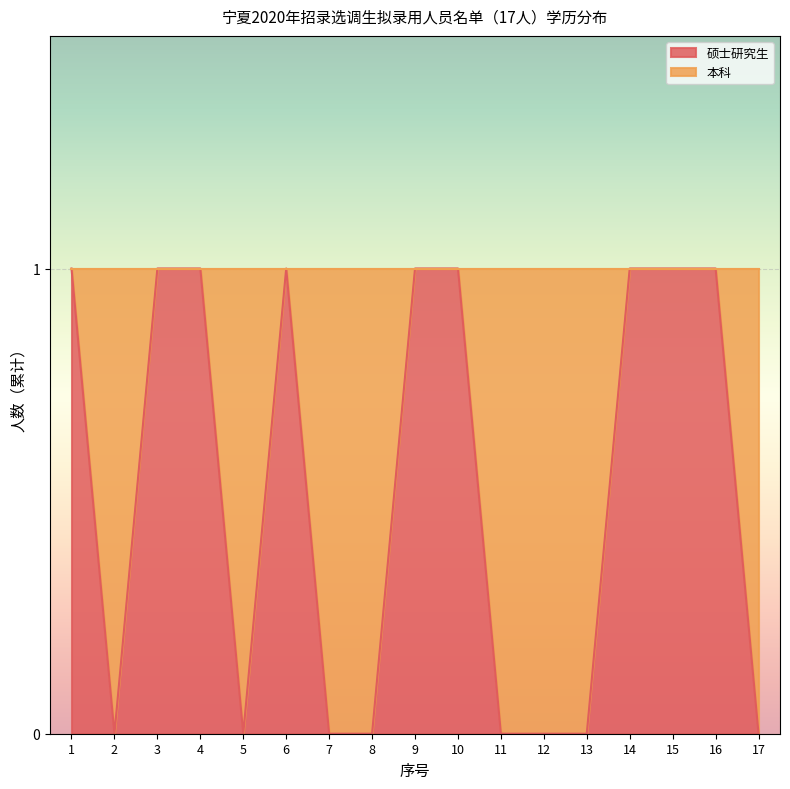

Reading left to right, extract all data points from this chart.

1=1	2=0	3=1	4=1	5=0	6=1	7=0	8=0	9=1	10=1	11=0	12=0	13=0	14=1	15=1	16=1	17=0